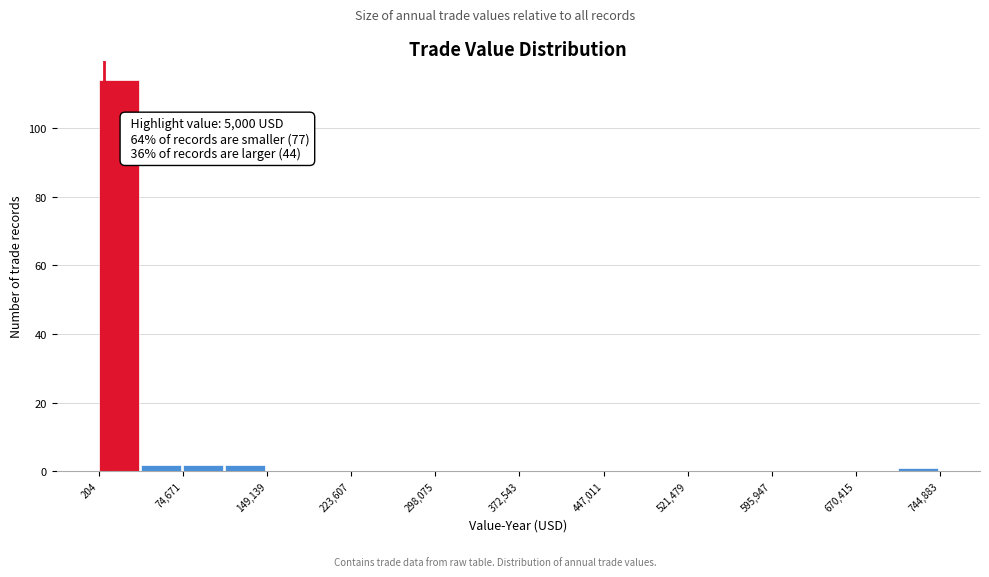

Around what value on the x-axis is the tallest bar? Give the approximate position of its centre, as read against the axis.

20000